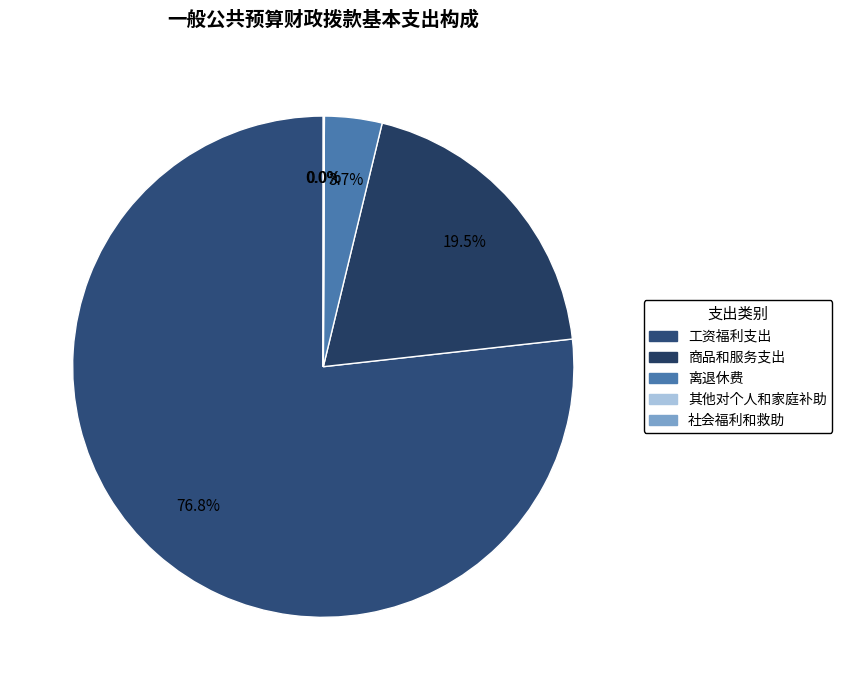

To the nearest percent, what is the difference between the largest and smallest slice percentages?

77%